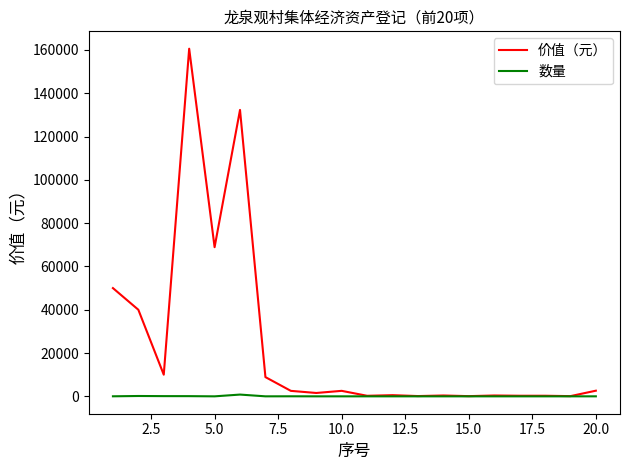

Which series has the largest total across all categories?

价值（元）